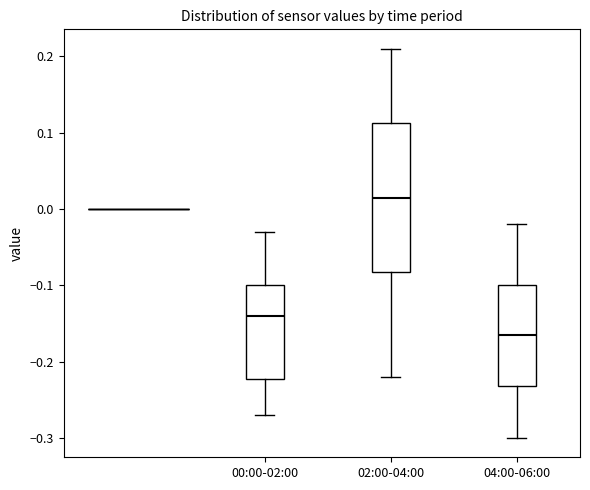

Comparing the boxes themselves (not the whiskers), which one is the tallest?

02:00-04:00